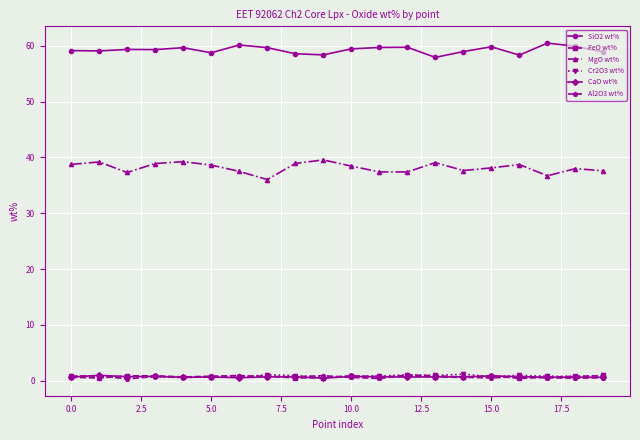

Does the chart have visible grid lines?

Yes